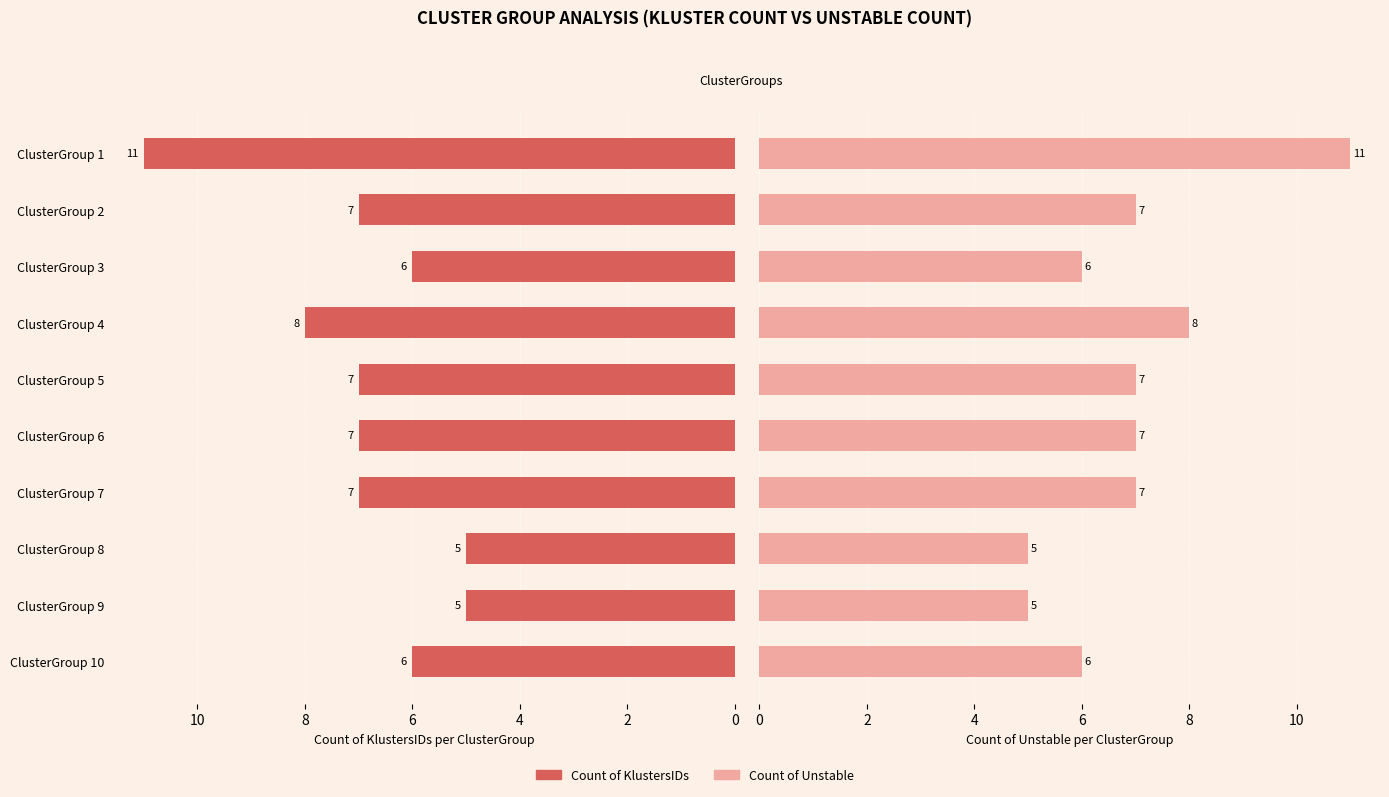

What is the average value of the Count of KlustersIDs series?

7